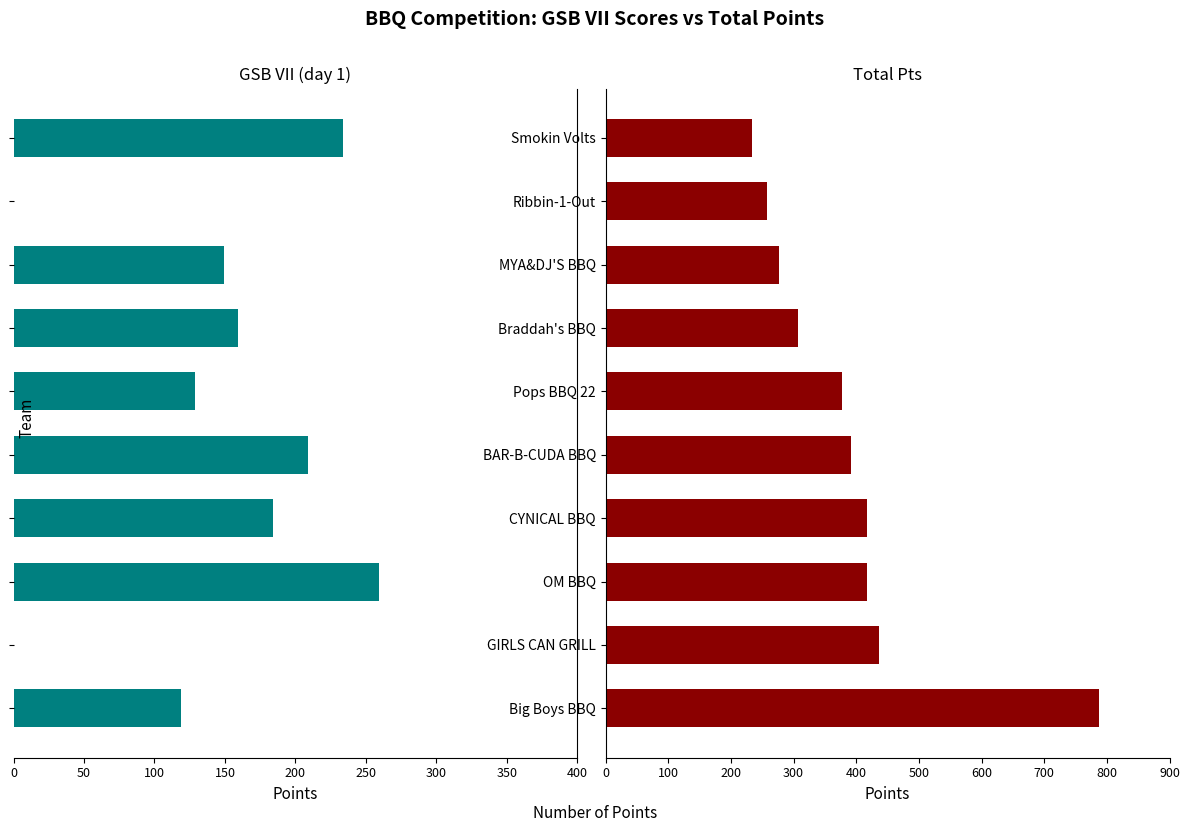

At 100, list the series in order from smallest to largest.

GSB VII (day 1), Total Pts